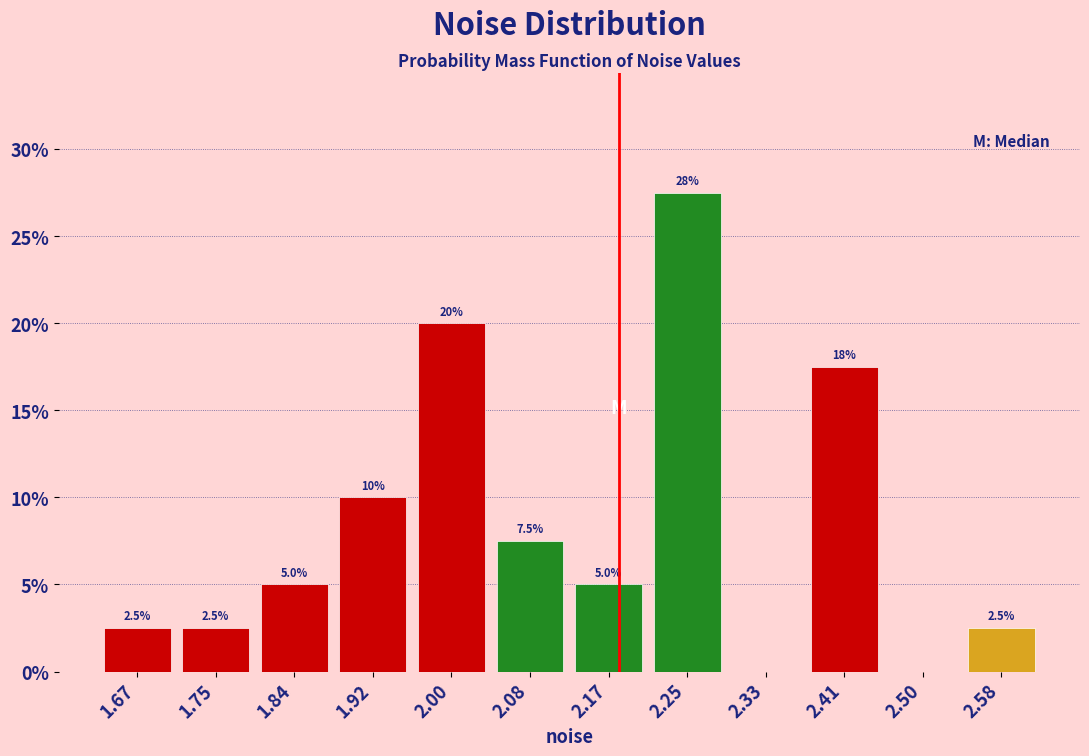

Which range on the x-axis has the tallest bar?

2.21 to 2.29